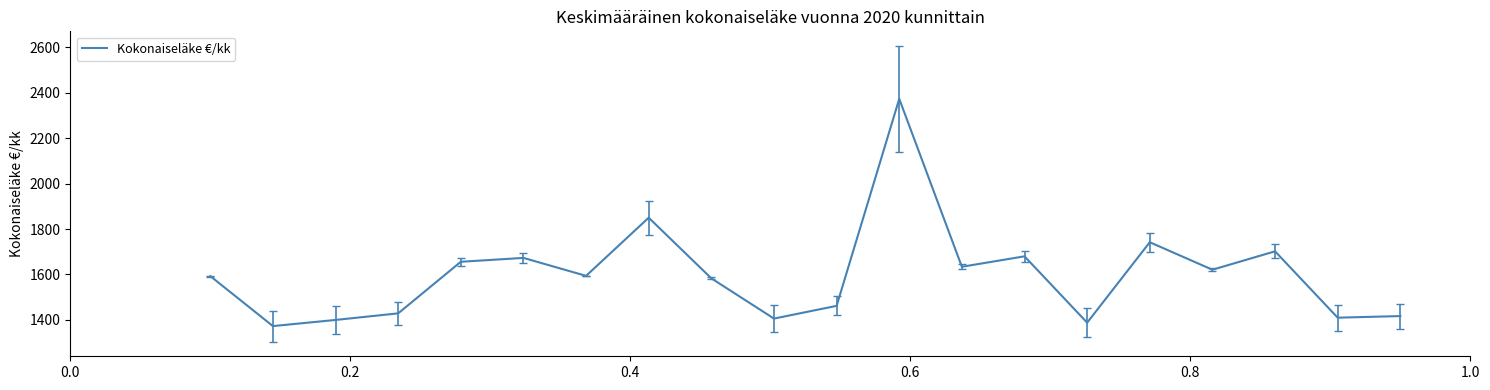

What is the maximum value shown in the chart?

2373